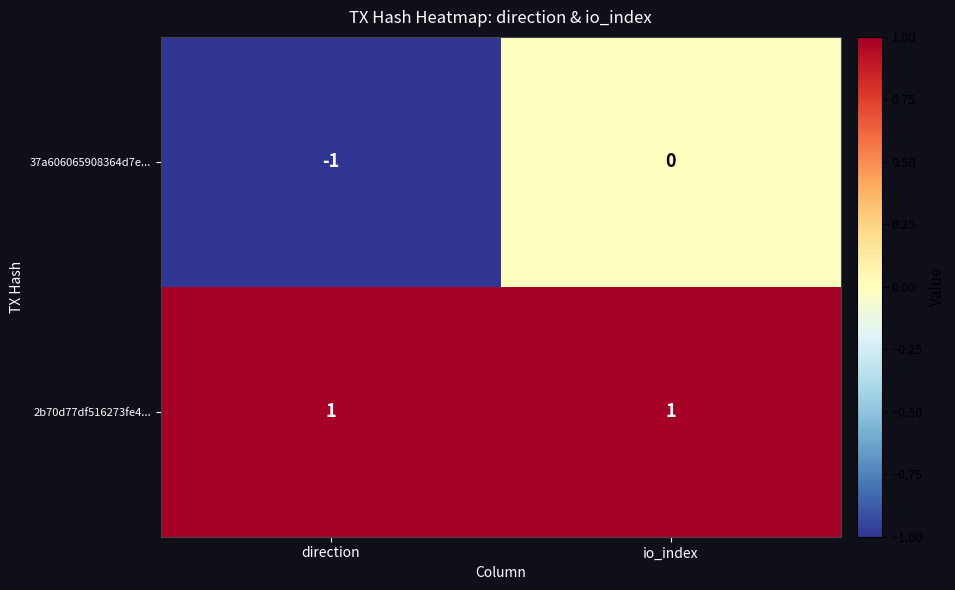

The value of 2b70d77df516273fe4... at io_index is 1. True or false?

True